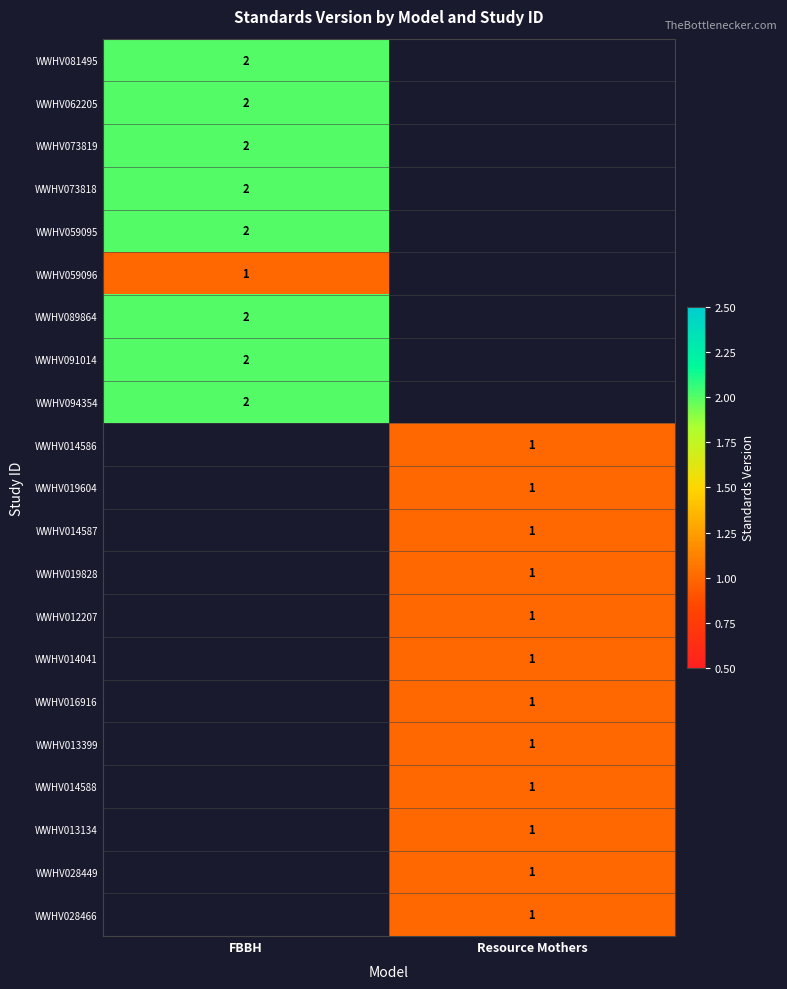

The value of WWHV019604 at Resource Mothers is 1. True or false?

True